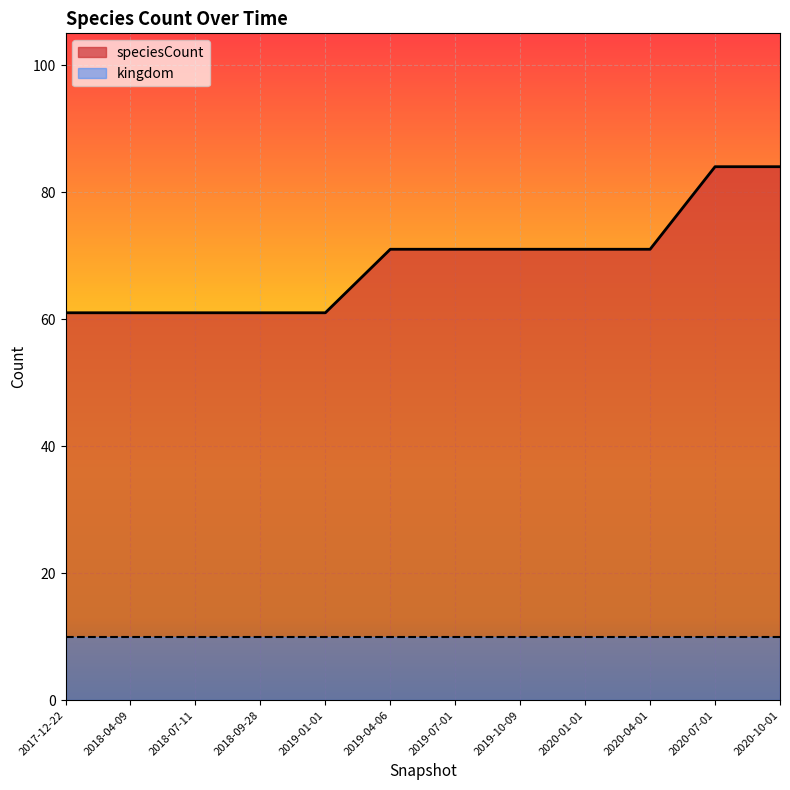

The value of kingdom at 2018-04-09 is 17. True or false?

False